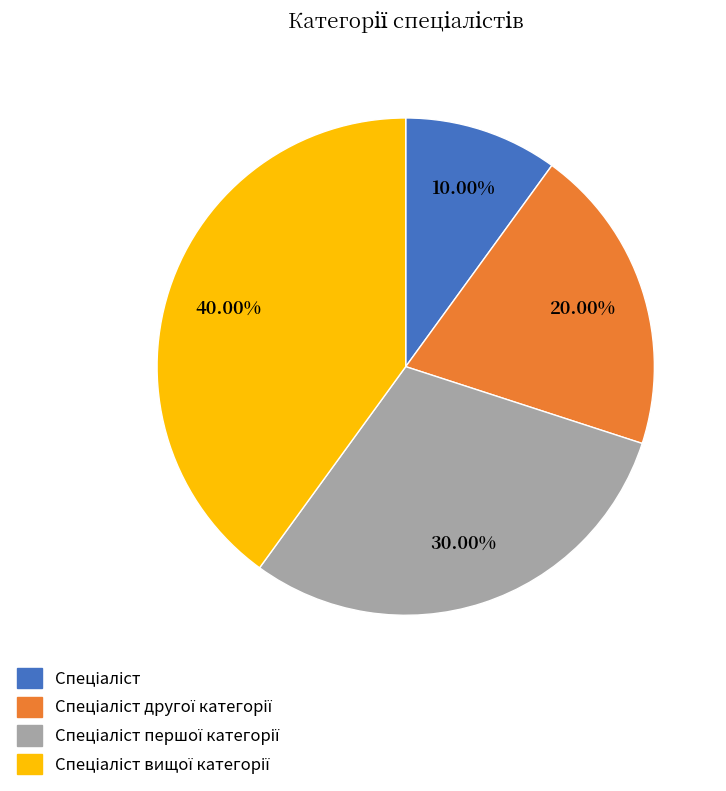

To the nearest percent, what is the average slice percentage?

25%